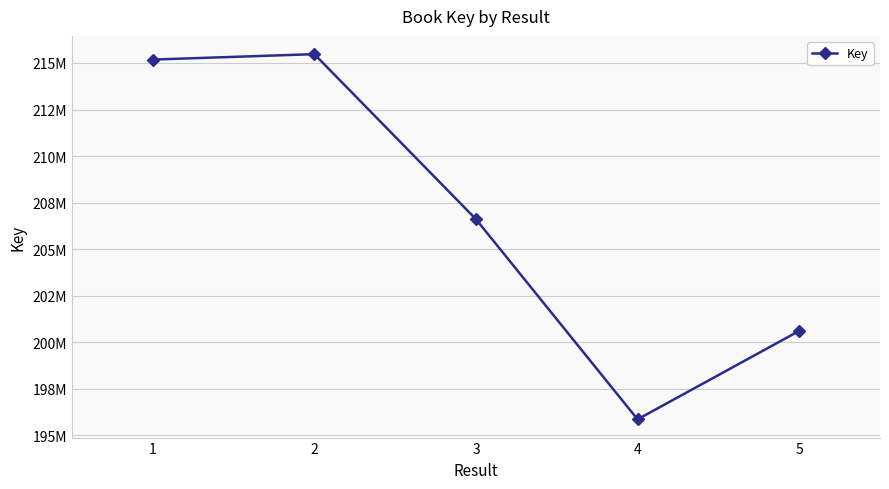

The chart shows a value of 215474769 at 2. True or false?

True